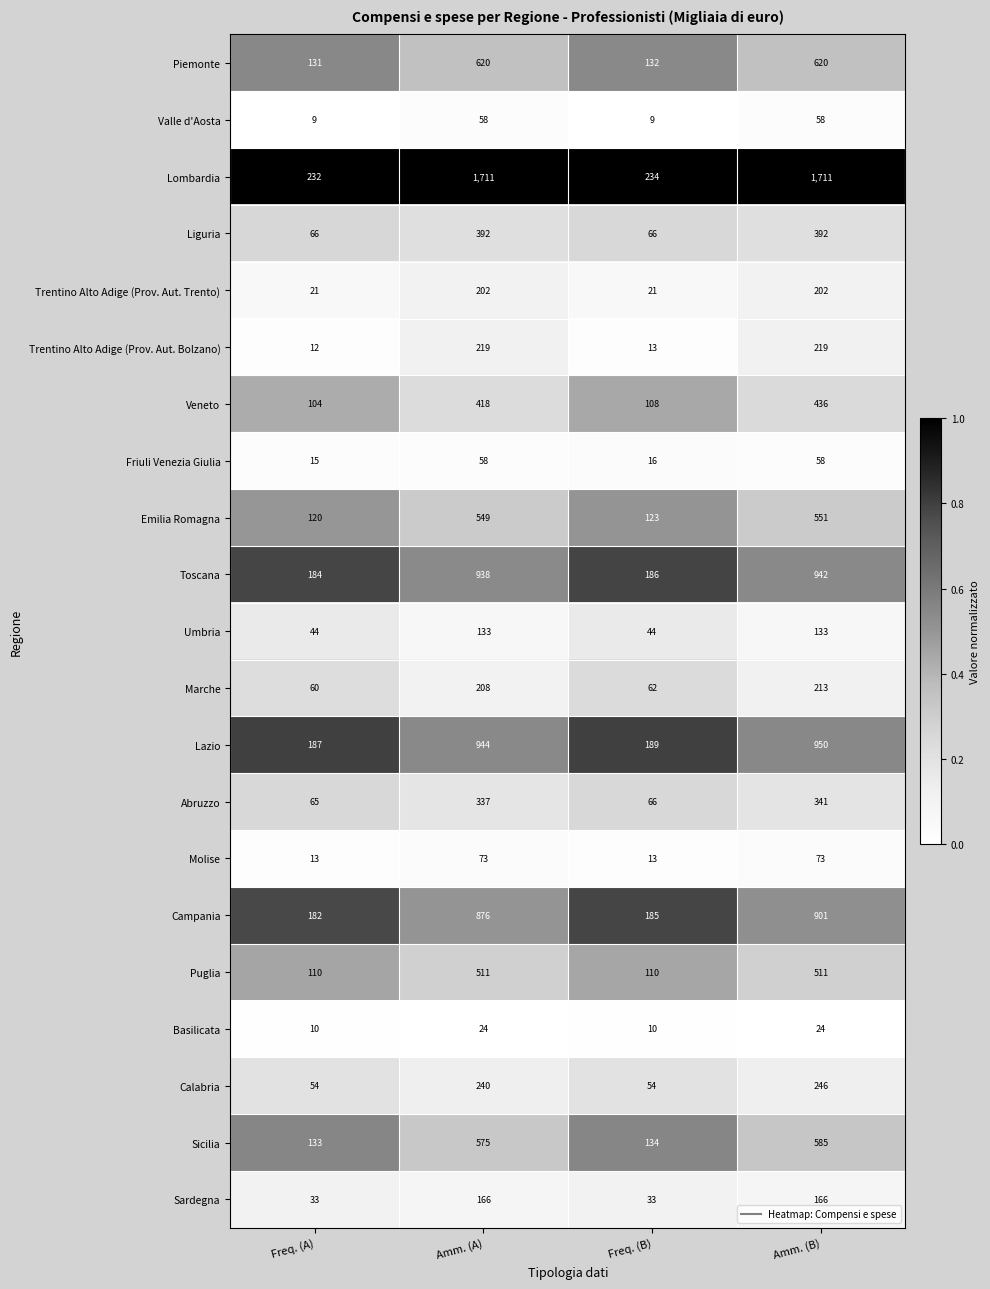

Read the Trentino Alto Adige (Prov. Aut. Trento) value at Amm. (A), to the nearest 50.

200